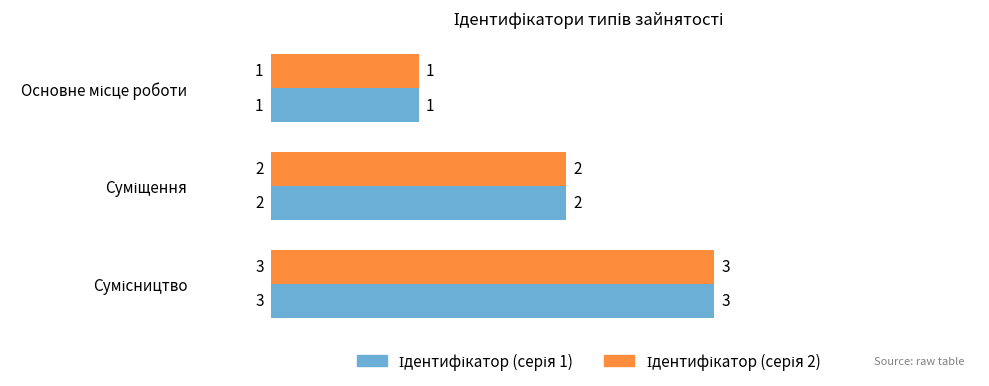

Count the number of categories in the chart.

3